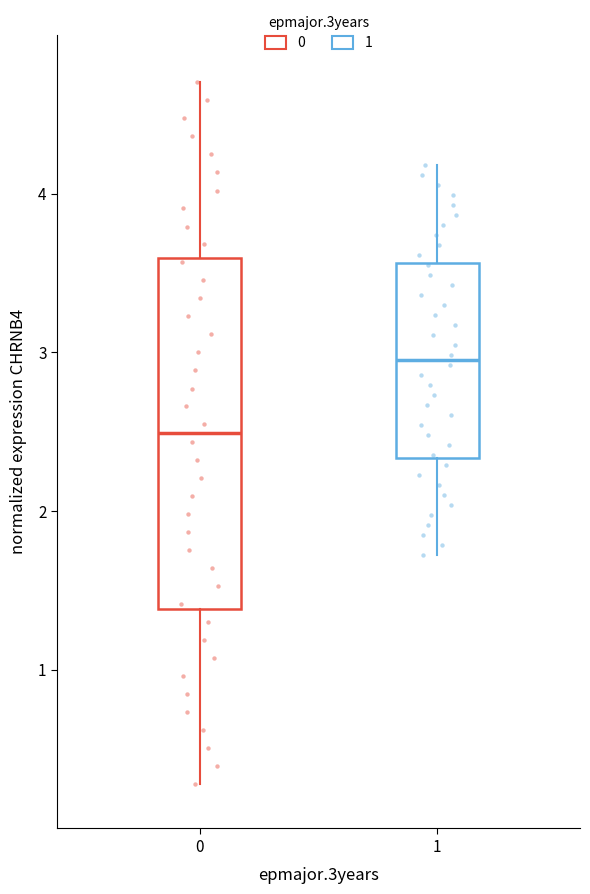

Comparing the boxes themselves (not the whiskers), which one is the tallest?

0